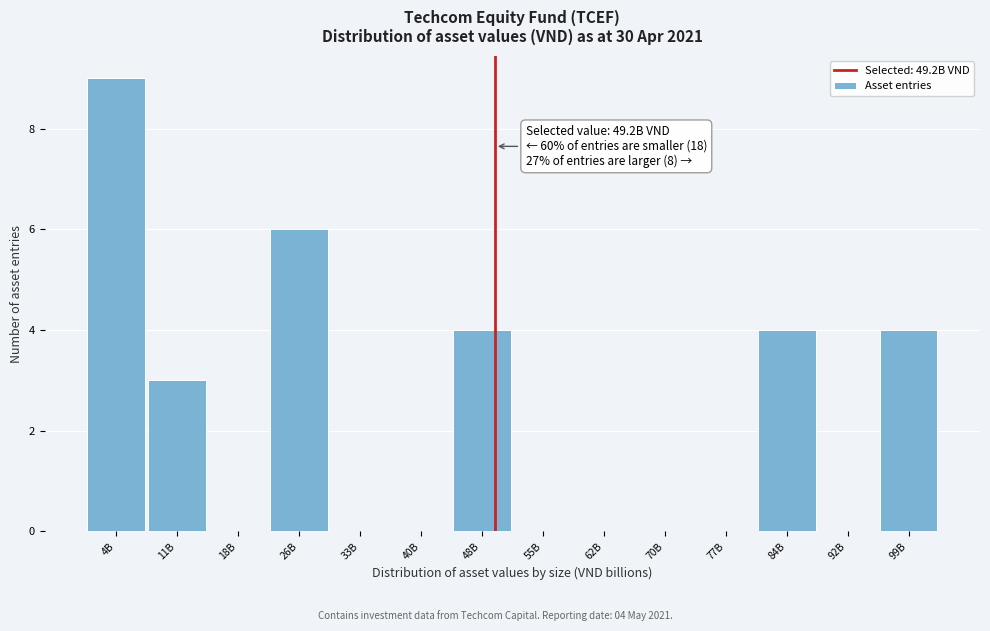

Reading left to right, what are all the values shown in this chart?

4B=9	11B=3	18B=0	26B=6	33B=0	40B=0	48B=4	55B=0	62B=0	70B=0	77B=0	84B=4	92B=0	99B=4